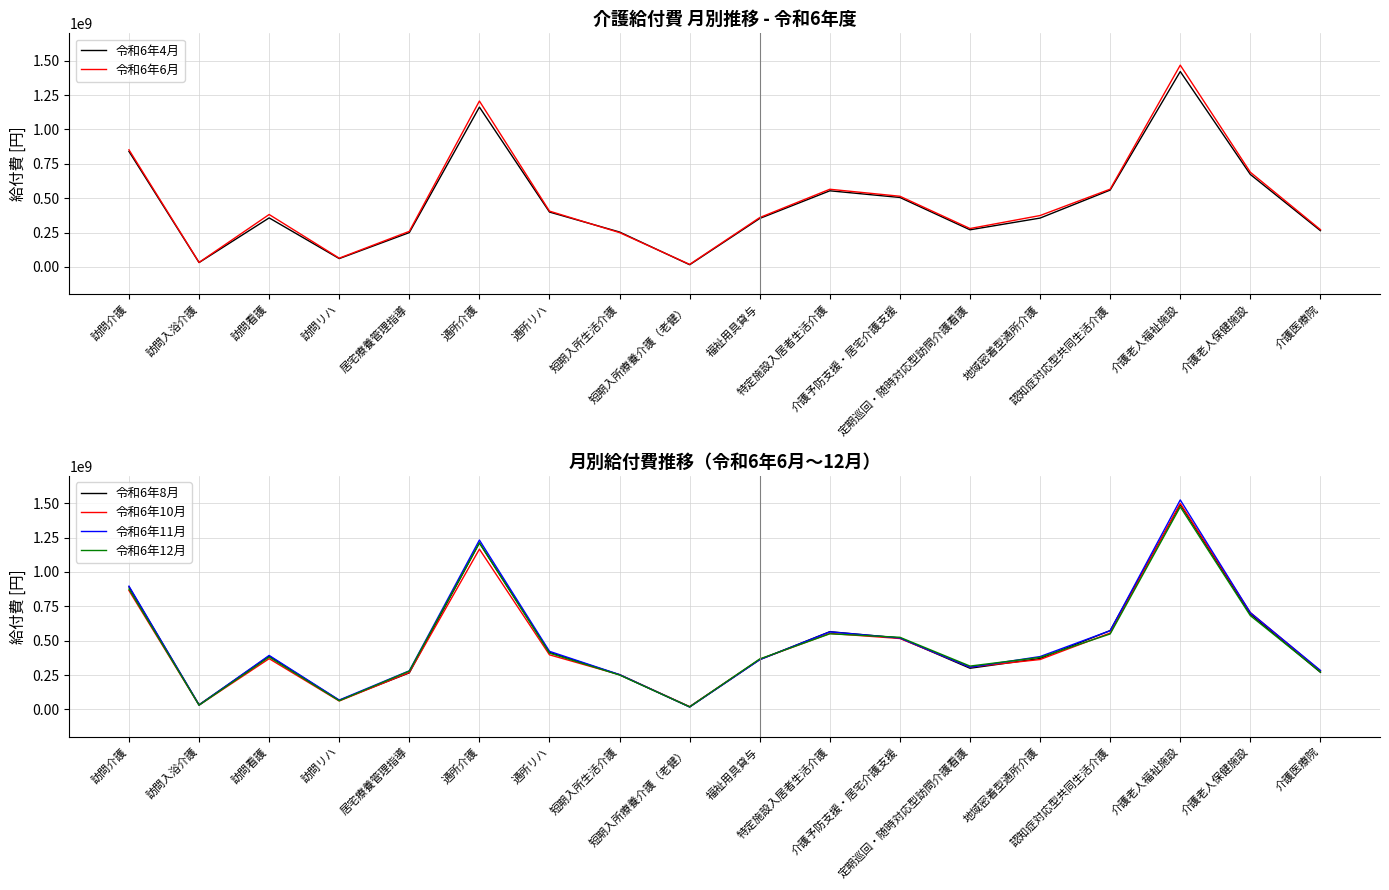

Which series has the largest total across all categories?

令和6年11月